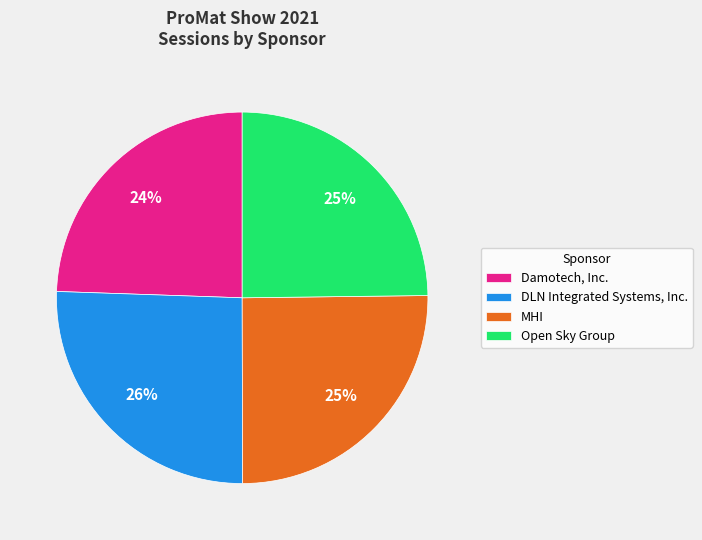

To the nearest percent, what is the average slice percentage?

25%